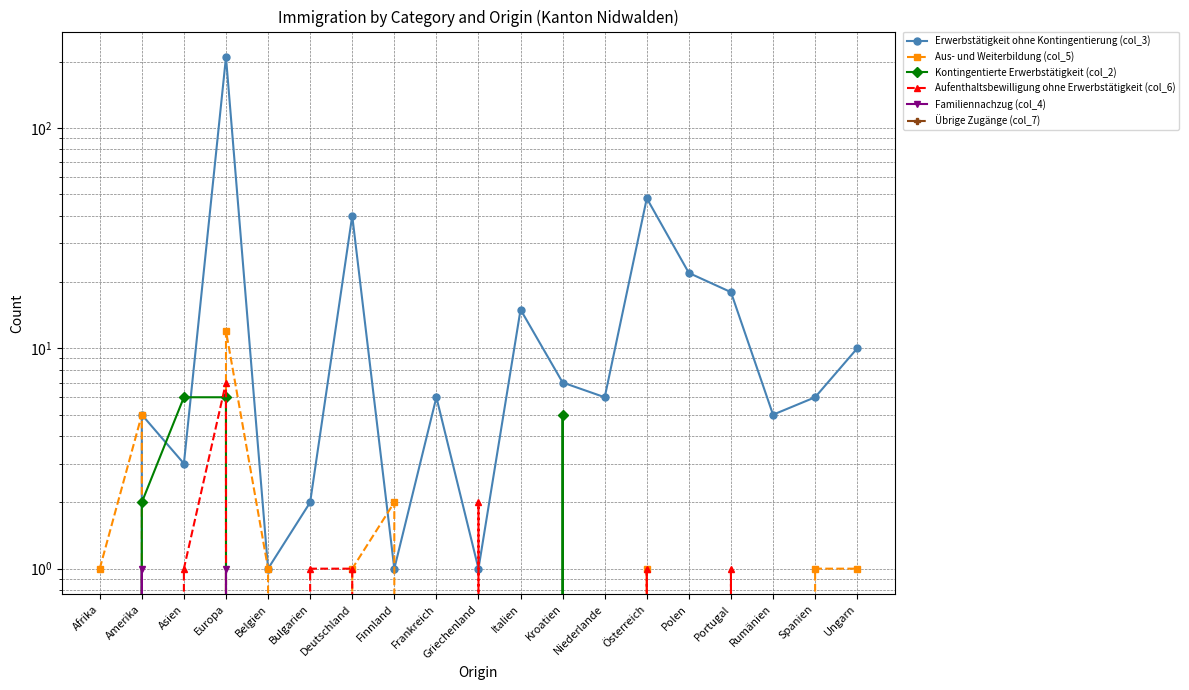

What is the difference between the Aufenthaltsbewilligung ohne Erwerbstätigkeit (col_6) values at Europa and Deutschland?

6